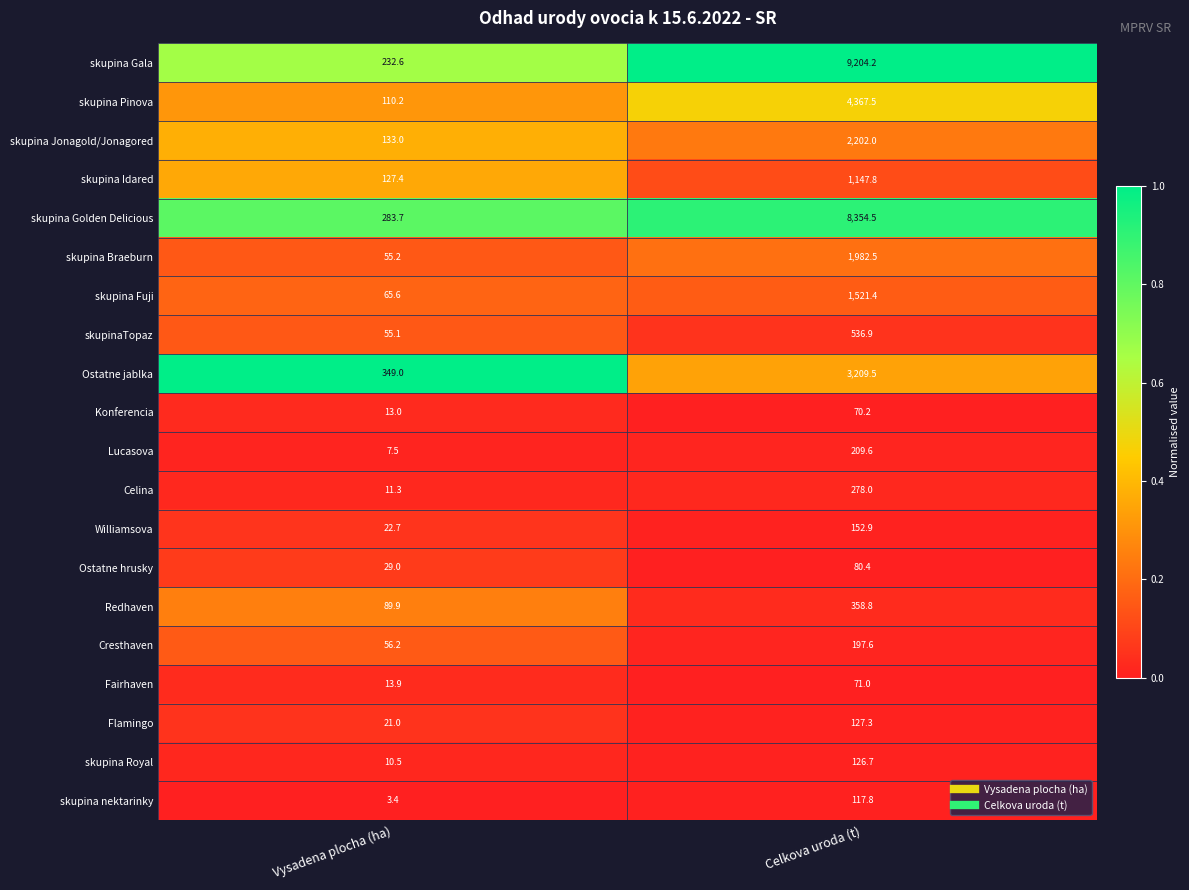

Rank the series at Celkova uroda (t) from lowest to highest value.

Konferencia, Fairhaven, Ostatne hrusky, skupina nektarinky, skupina Royal, Flamingo, Williamsova, Cresthaven, Lucasova, Celina, Redhaven, skupinaTopaz, skupina Idared, skupina Fuji, skupina Braeburn, skupina Jonagold/Jonagored, Ostatne jablka, skupina Pinova, skupina Golden Delicious, skupina Gala